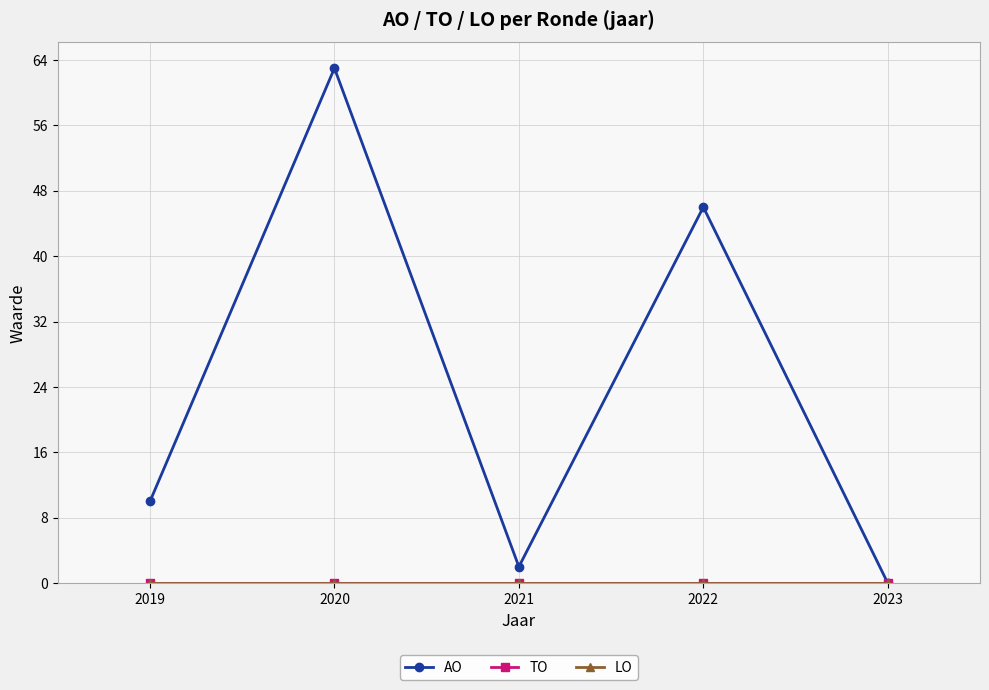

Which category has the lowest value in the AO series?

2023